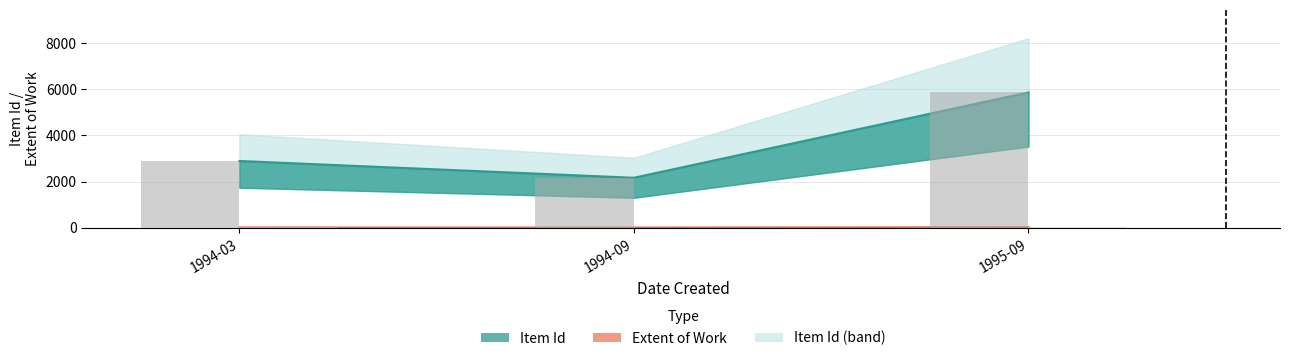

What is the difference between the Extent of Work values at 1994-03 and 1995-09?

12